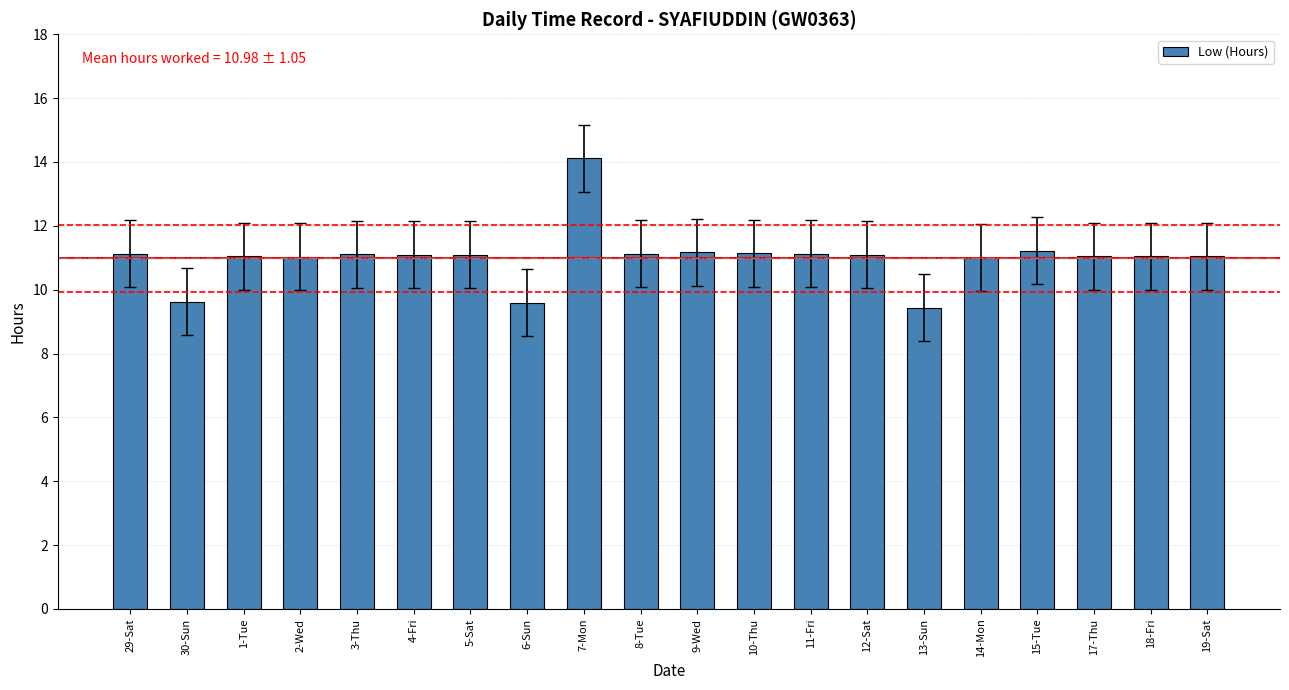

How many bars are there in total?

20